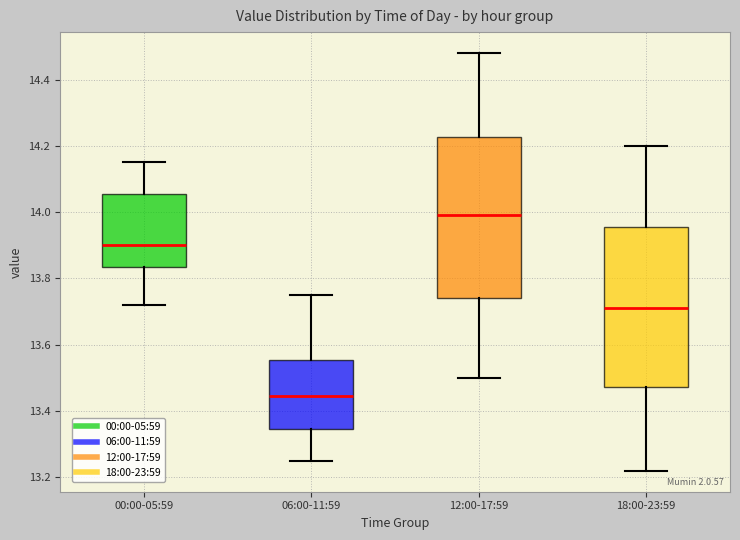

Reading left to right, transcribe this box plot: for each box, give where its median line is, the range the box spans, and where its two whiskers end, as read against the y-axis. The values are not printed on the chart, so give them approximately, as read against the axis.

00:00-05:59: median 13.90, box 13.84 to 14.06, whiskers 13.72 to 14.16
06:00-11:59: median 13.44, box 13.34 to 13.56, whiskers 13.26 to 13.76
12:00-17:59: median 14.00, box 13.74 to 14.22, whiskers 13.50 to 14.48
18:00-23:59: median 13.72, box 13.48 to 13.96, whiskers 13.22 to 14.20